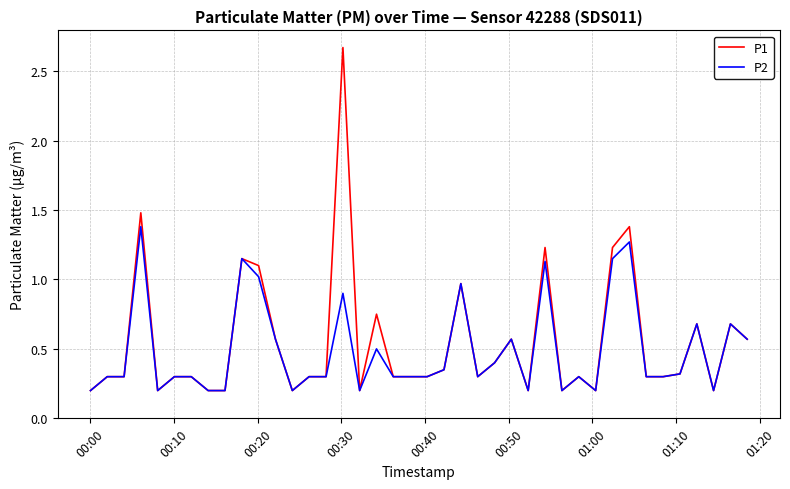

Rank the series by their maximum value, from lowest to highest.

P2, P1